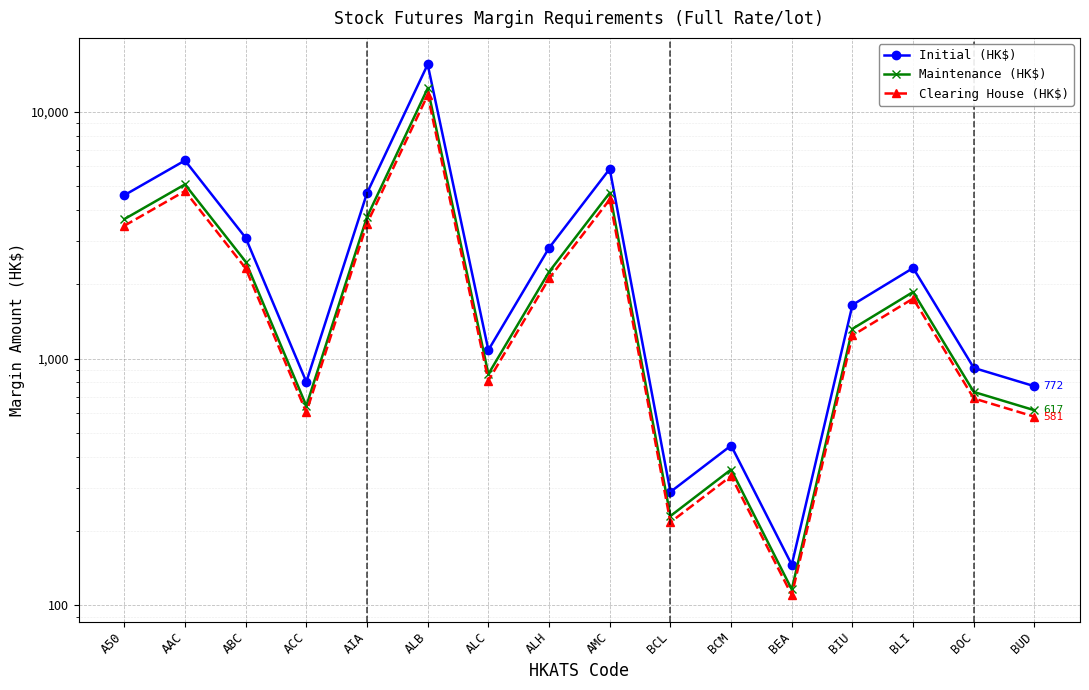

List the series in order of their overall mean, lowest first.

Clearing House (HK$), Maintenance (HK$), Initial (HK$)